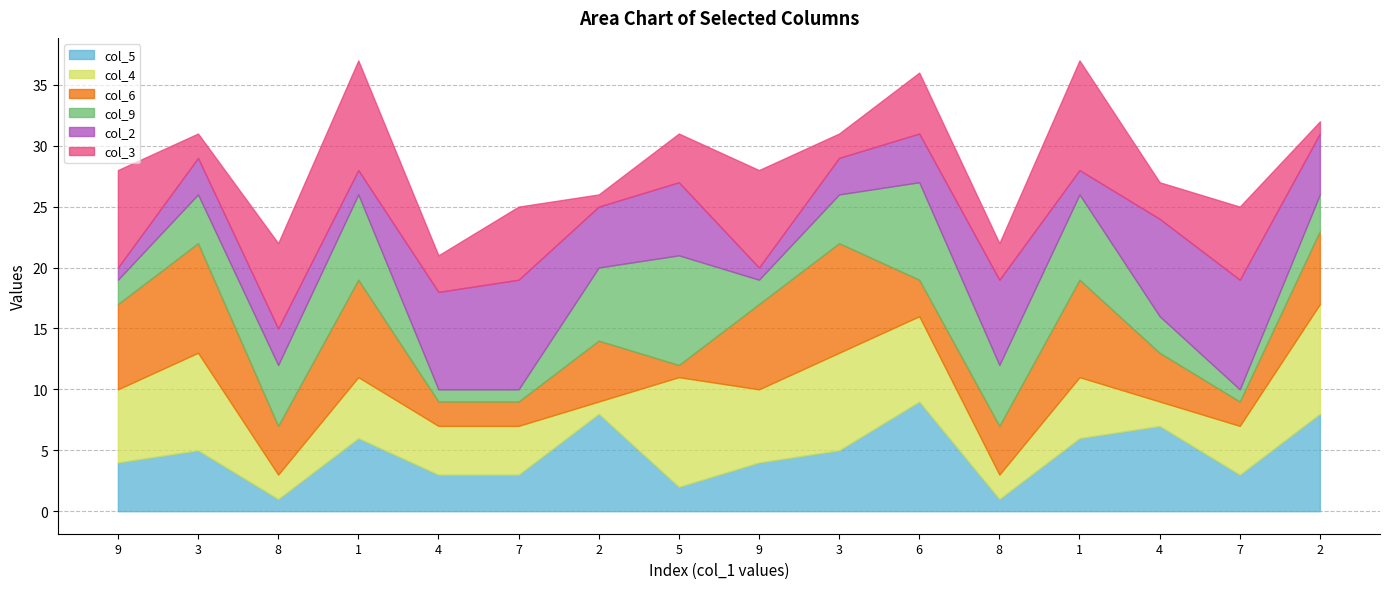

The value of col_3 at 3 is 1. True or false?

False